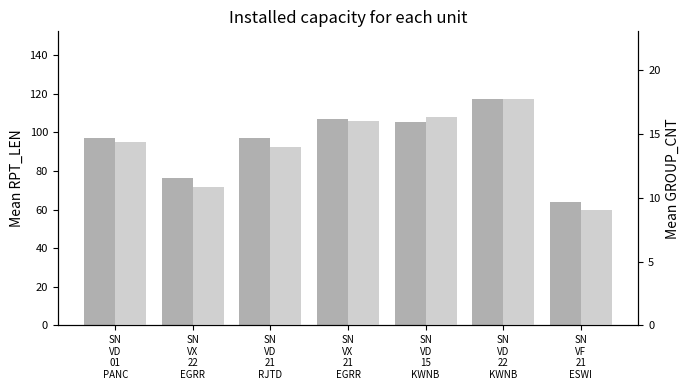

Rank the series by their maximum value, from lowest to highest.

Mean GROUP_CNT, Mean RPT_LEN